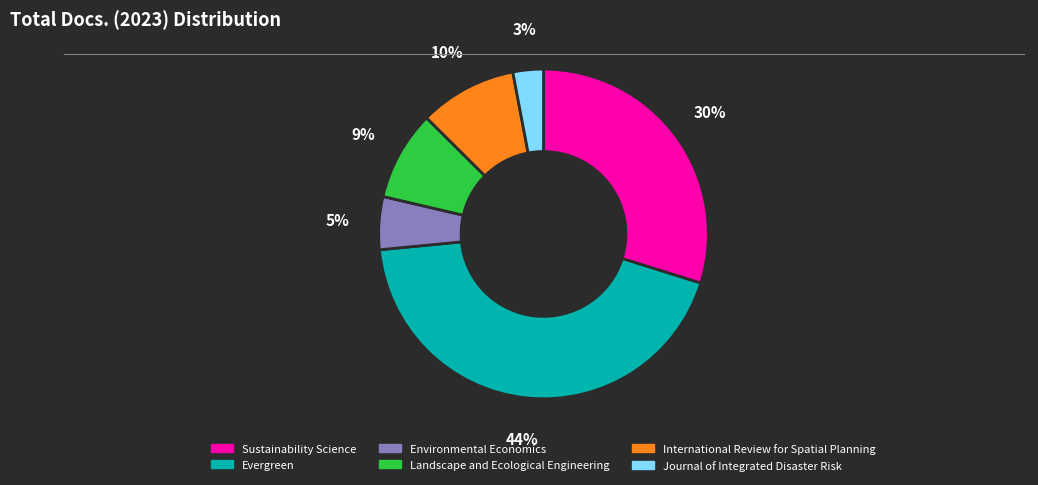

Count the number of slices in the pie.

6